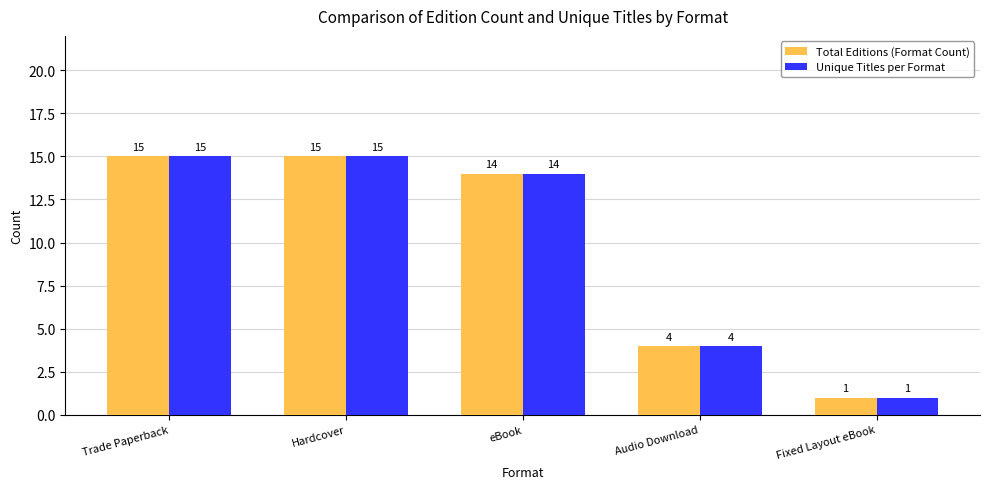

The Total Editions (Format Count) series shows 20 at Trade Paperback. True or false?

False